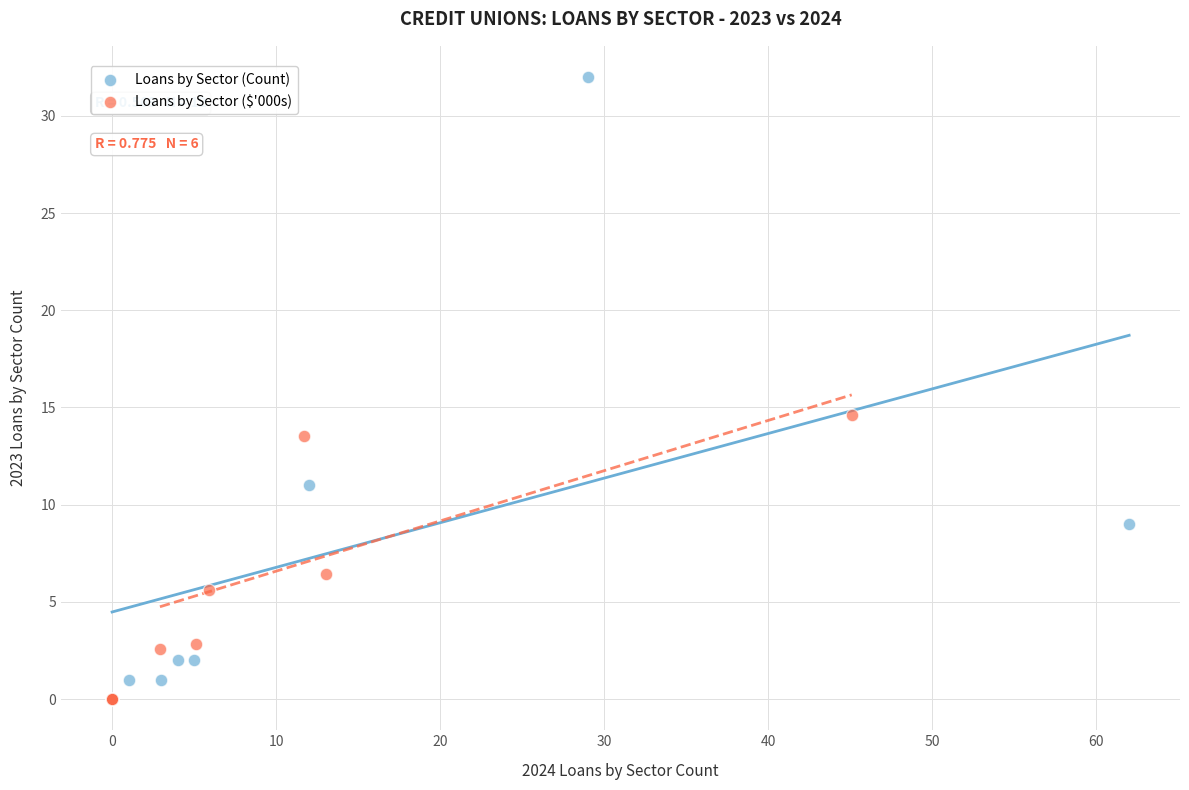

Which series reaches the maximum Y coordinate?

Loans by Sector (Count)